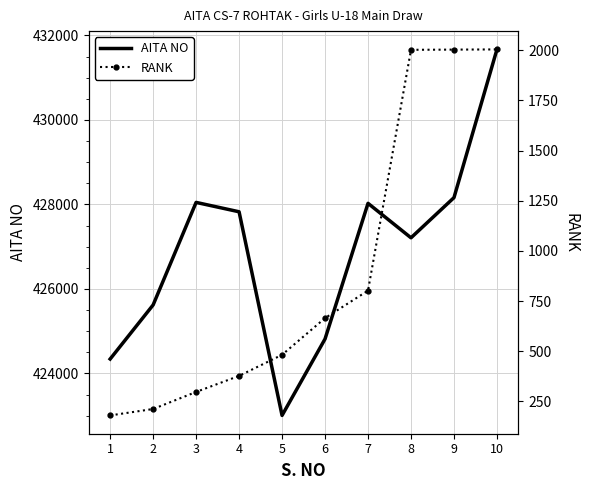

True or false: AITA NO and RANK intersect in this chart.

False